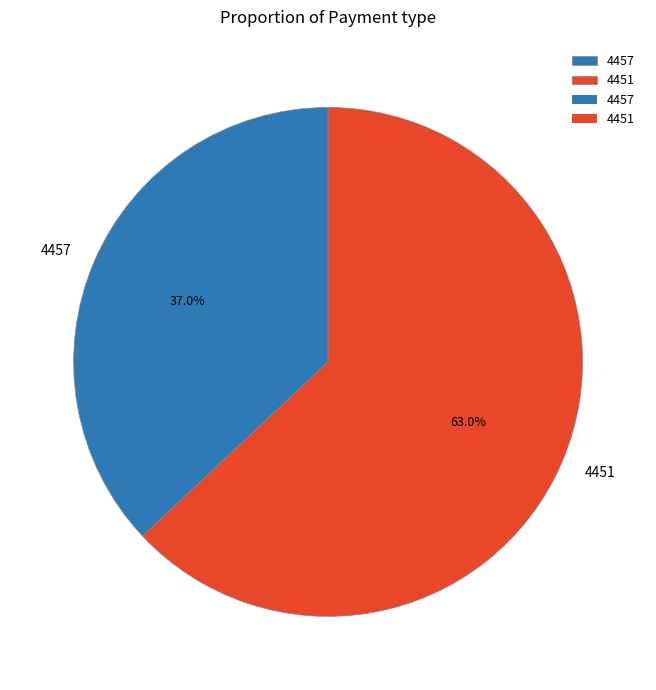

Rank the categories by value from lowest to highest.

4457, 4451